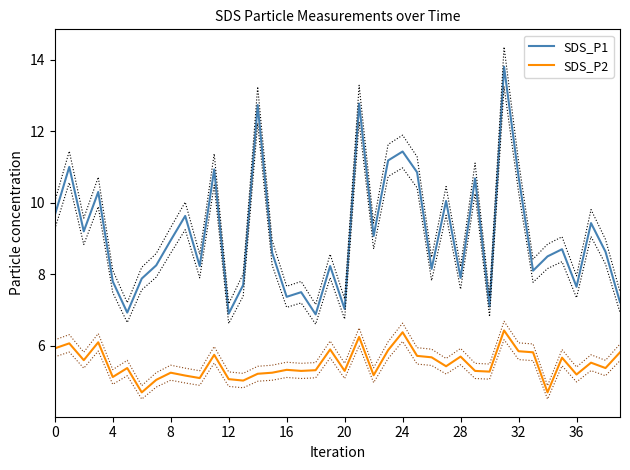

What is the value of the SDS_P1 point at the 2nd from the left?

11.0